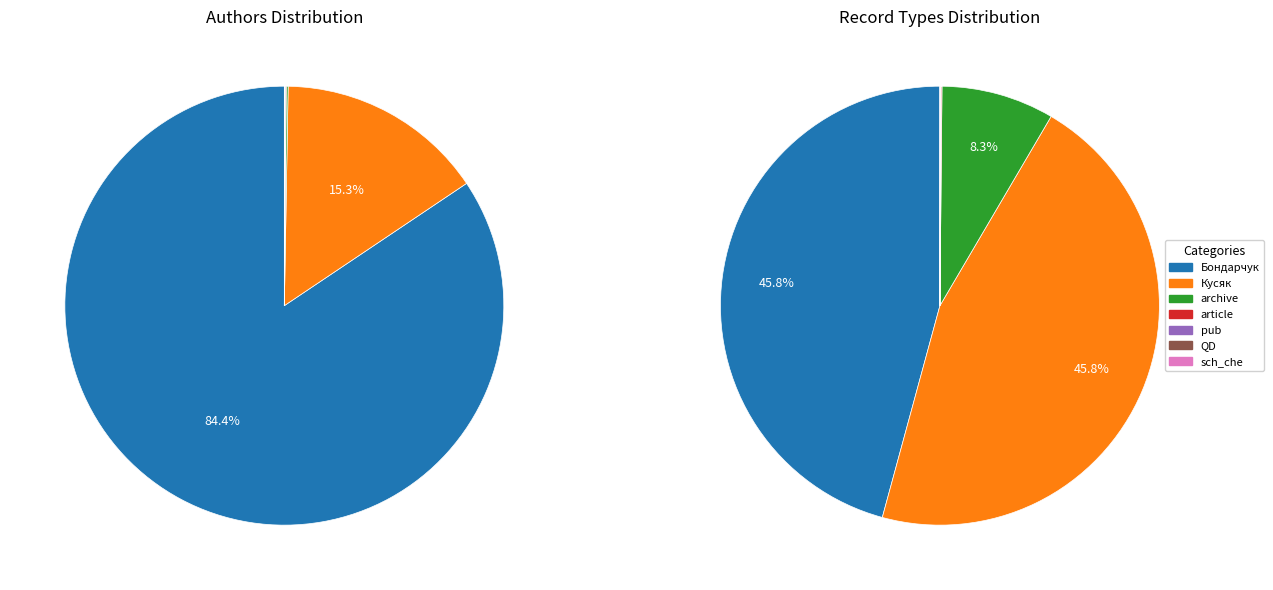

Which slice is the smallest?

sch_che